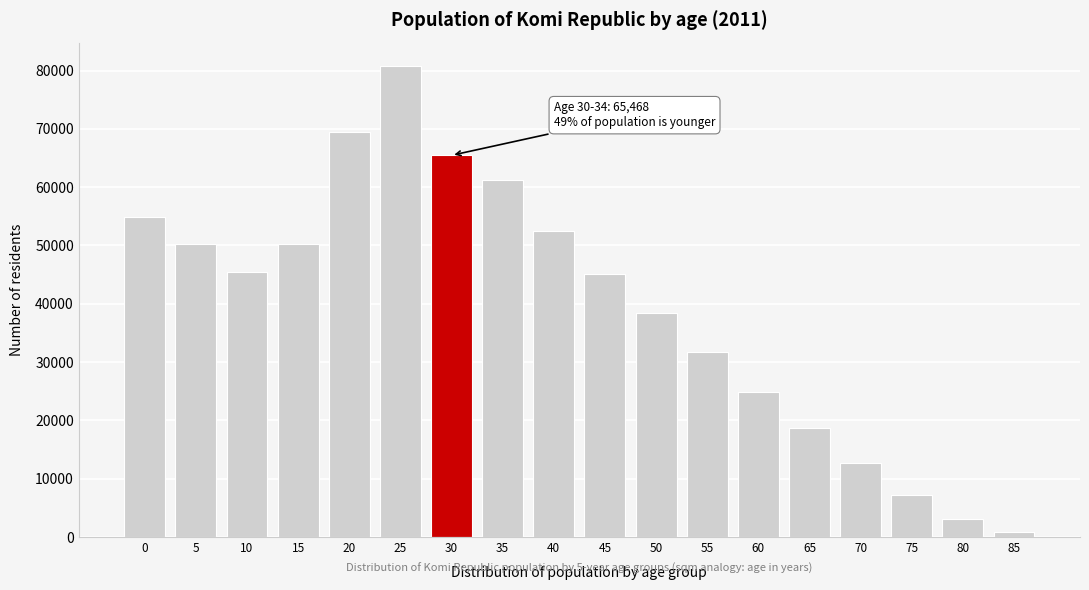

What value does the data have at 20?

69386